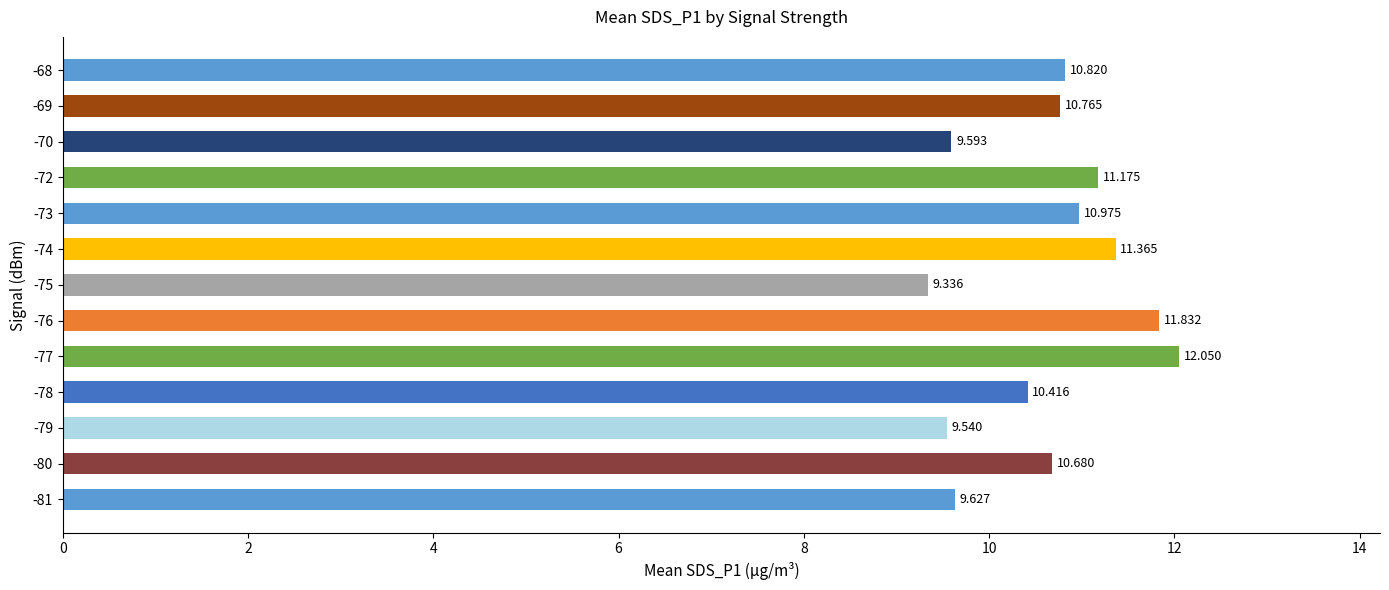

Count the number of categories in the chart.

13